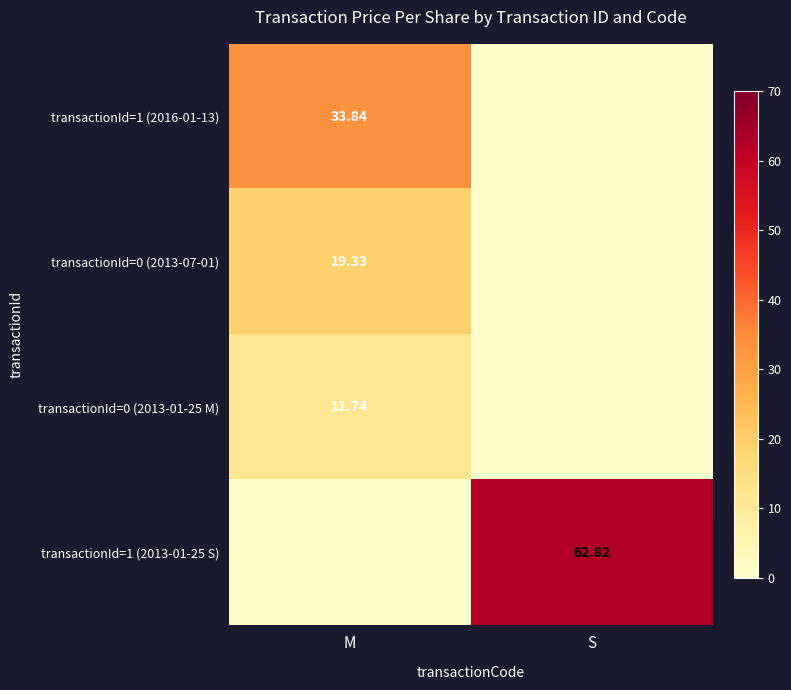

At how many categories does at least one series exceed 20?

2